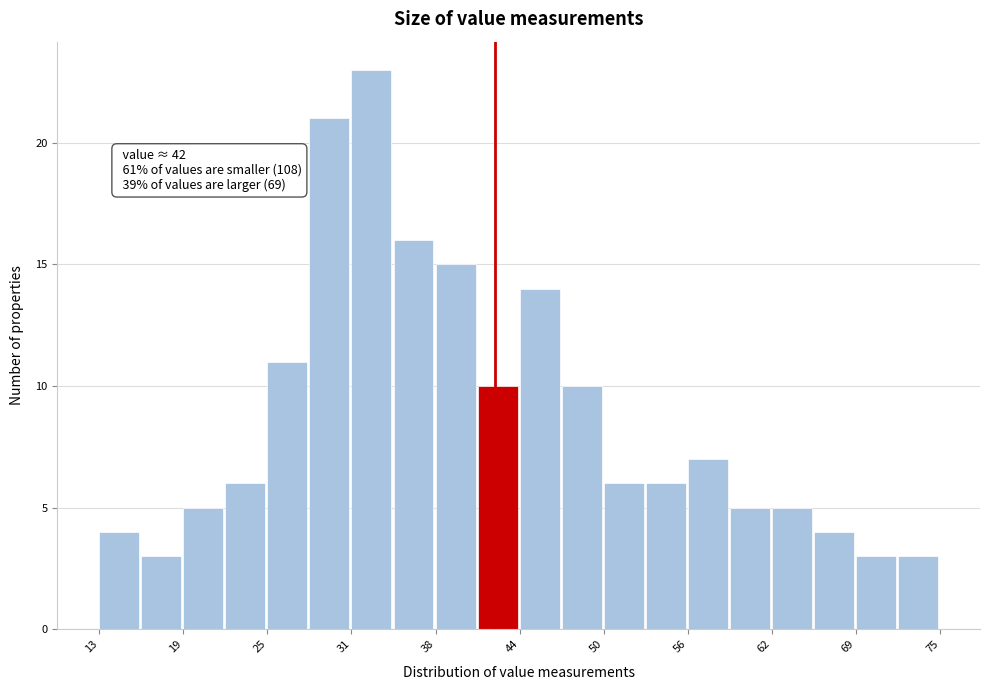

Around what value on the x-axis is the tallest bar? Give the approximate position of its centre, as read against the axis.

33